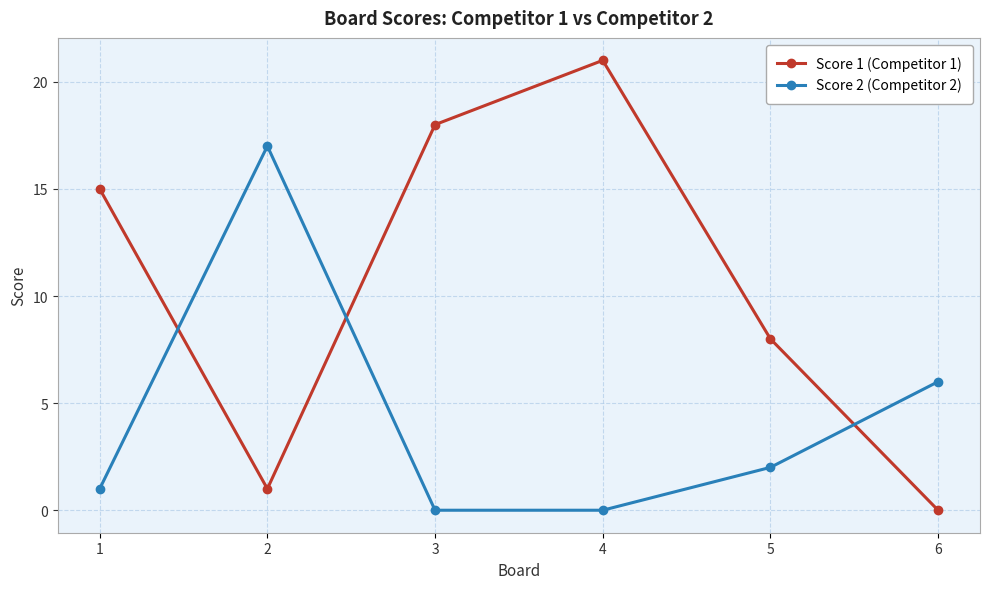

What is the sum of all Score 2 (Competitor 2) values?

26